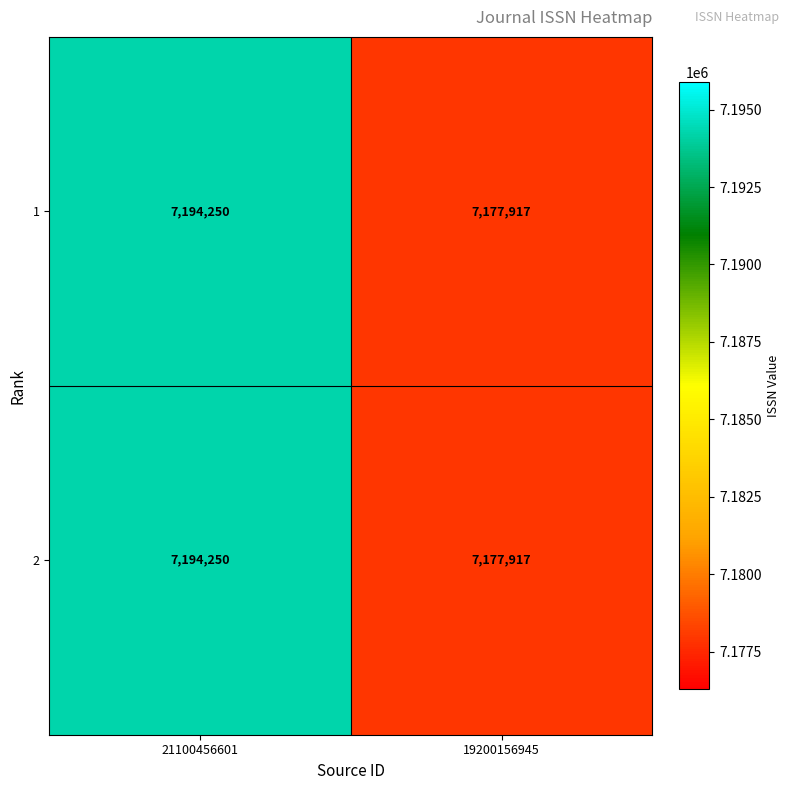

How many data points does each series have?

2